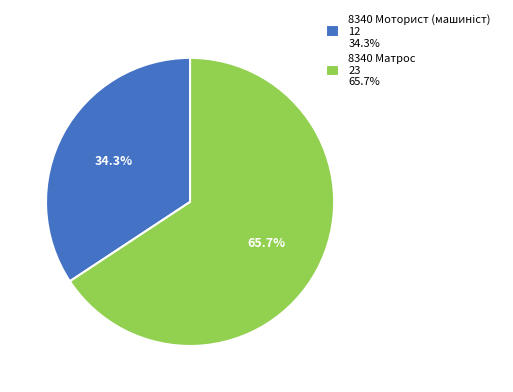

How many slices are in this pie chart?

2